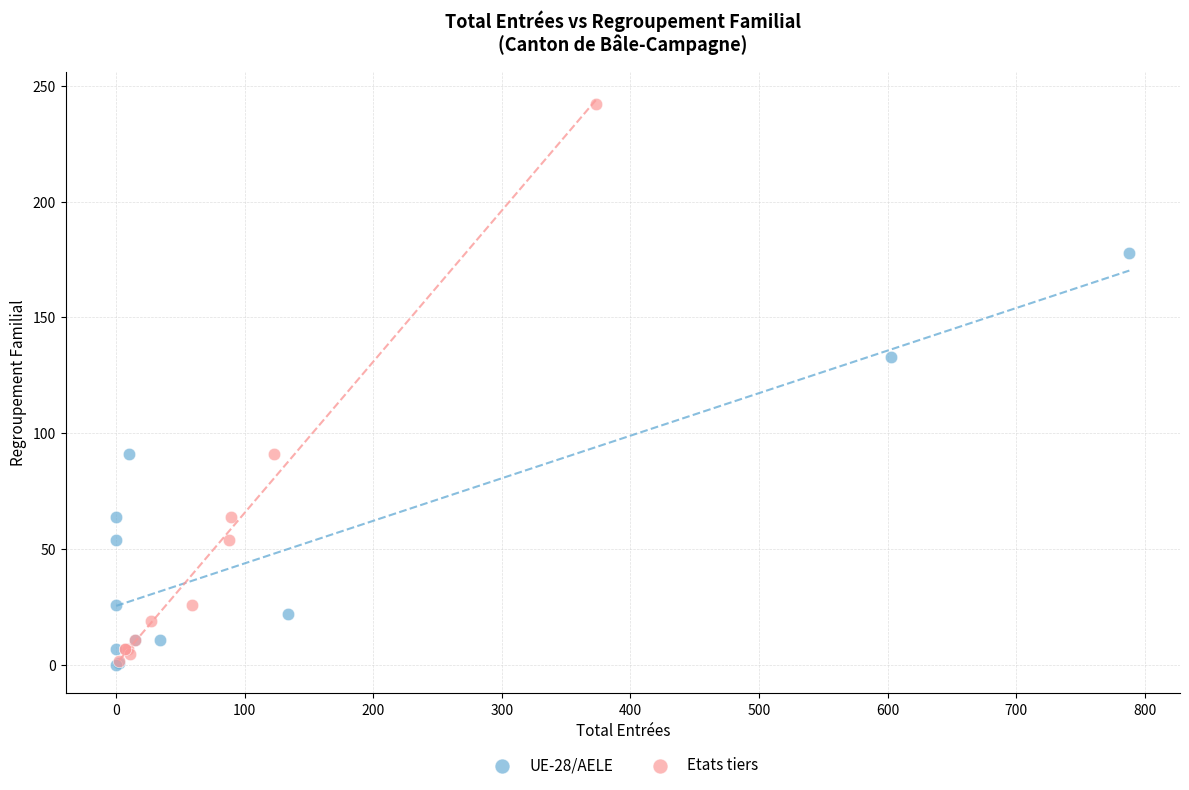

Which series reaches the maximum Y coordinate?

Etats tiers